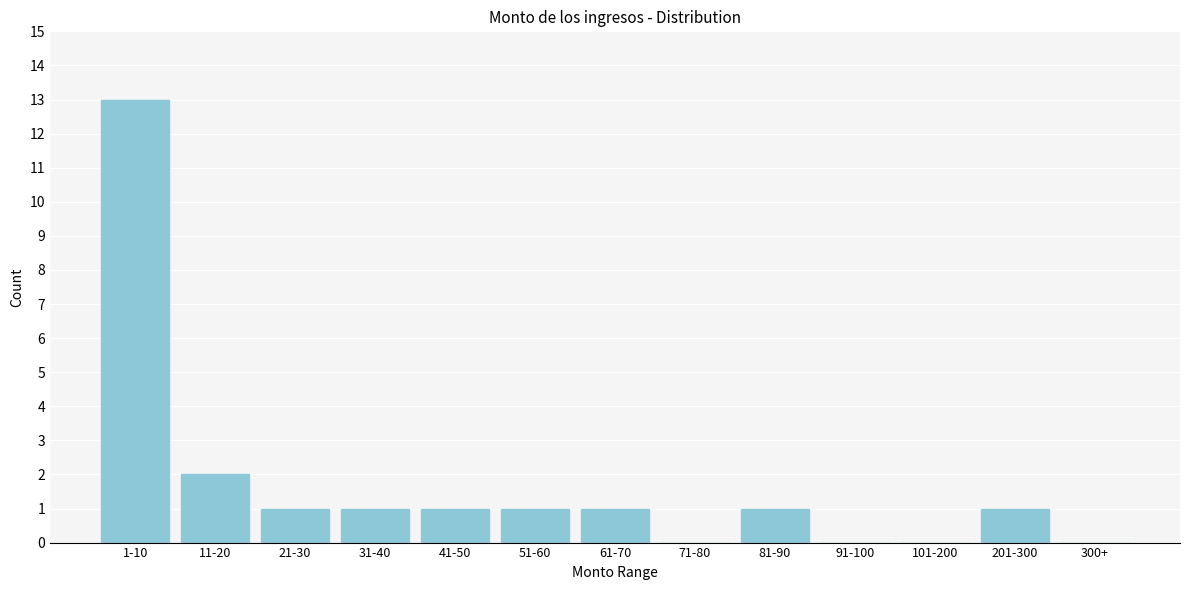

Reading right to left, list all the values displayed in this chart.

300+=0	201-300=1	101-200=0	91-100=0	81-90=1	71-80=0	61-70=1	51-60=1	41-50=1	31-40=1	21-30=1	11-20=2	1-10=13